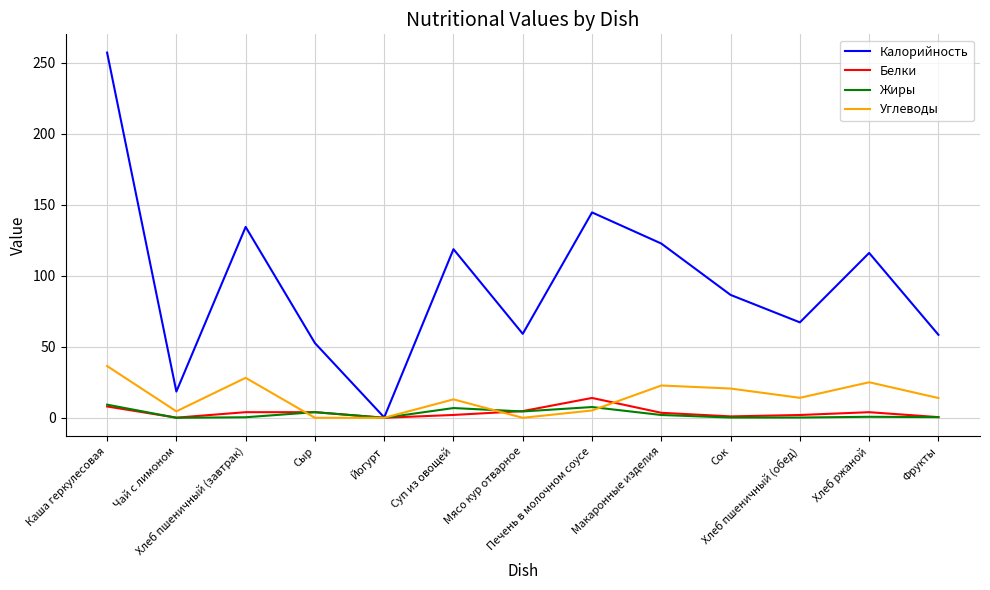

Which series has the largest total across all categories?

Калорийность